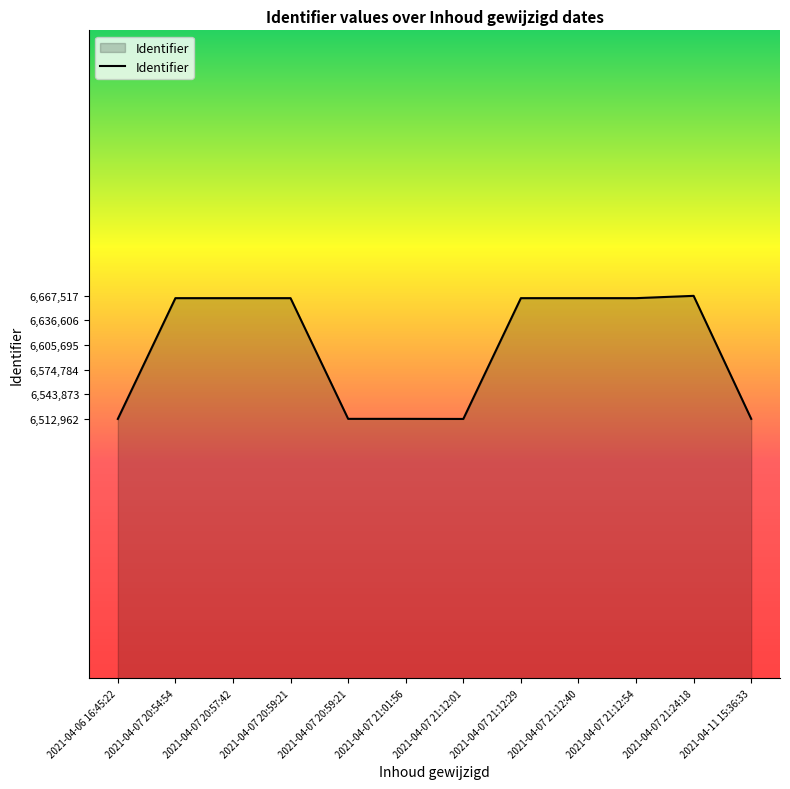

What is the ratio of the value at 2021-04-11 15:36:33 to the value at 2021-04-07 20:54:54?

1.0